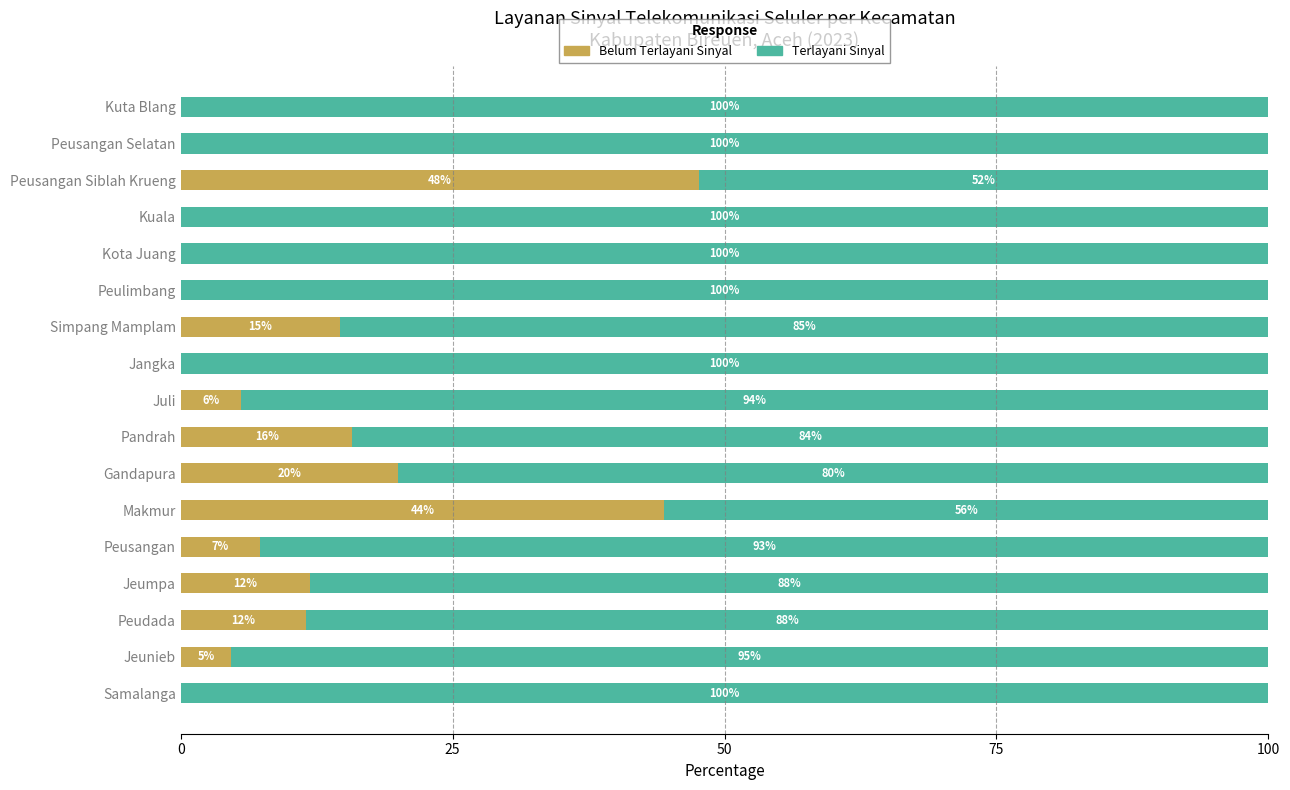

What is the total value across all series at Kota Juang?

100.0